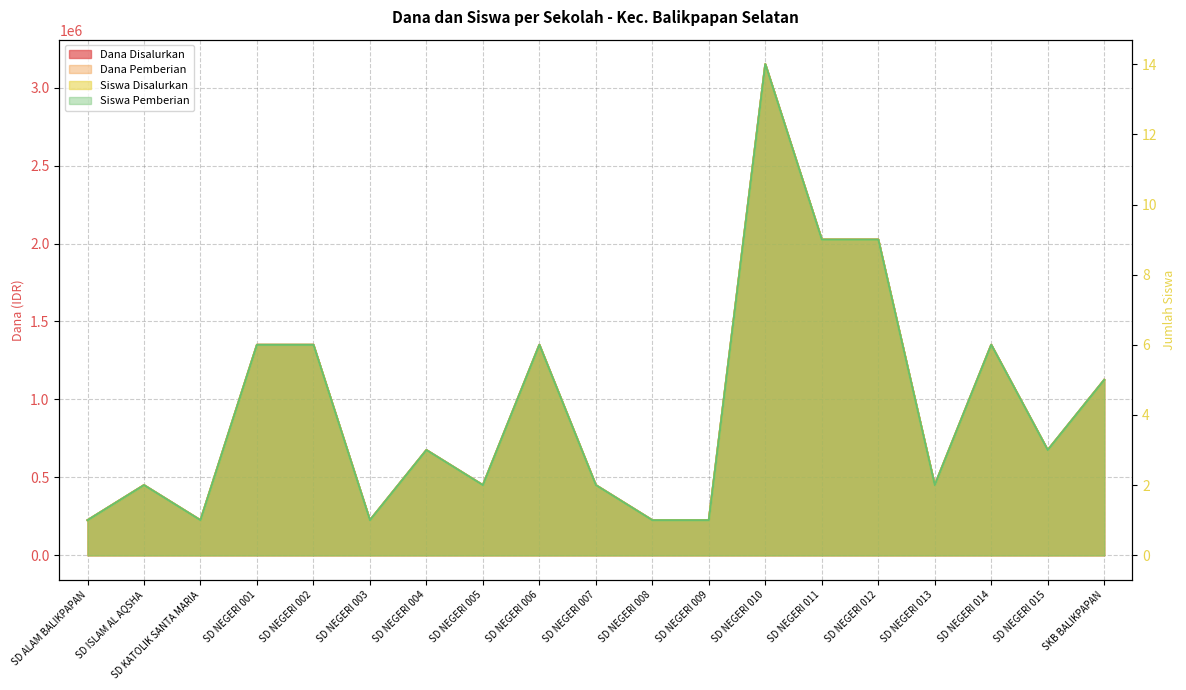

What are all the series names shown in the legend?

Dana Disalurkan, Siswa Disalurkan, Dana Pemberian, Siswa Pemberian